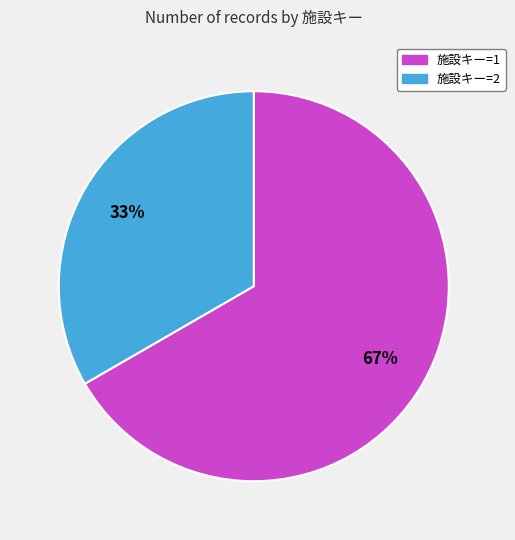

Is there a majority slice in this chart?

Yes